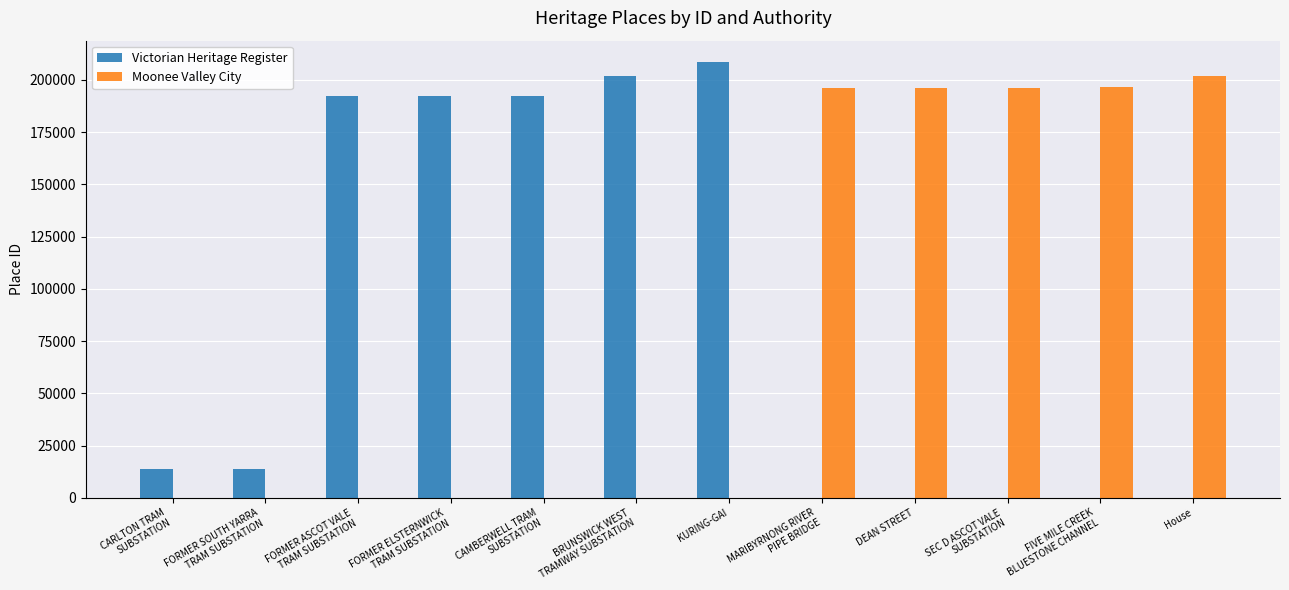

At which category does the chart reach its peak across all series?

KURING-GAI